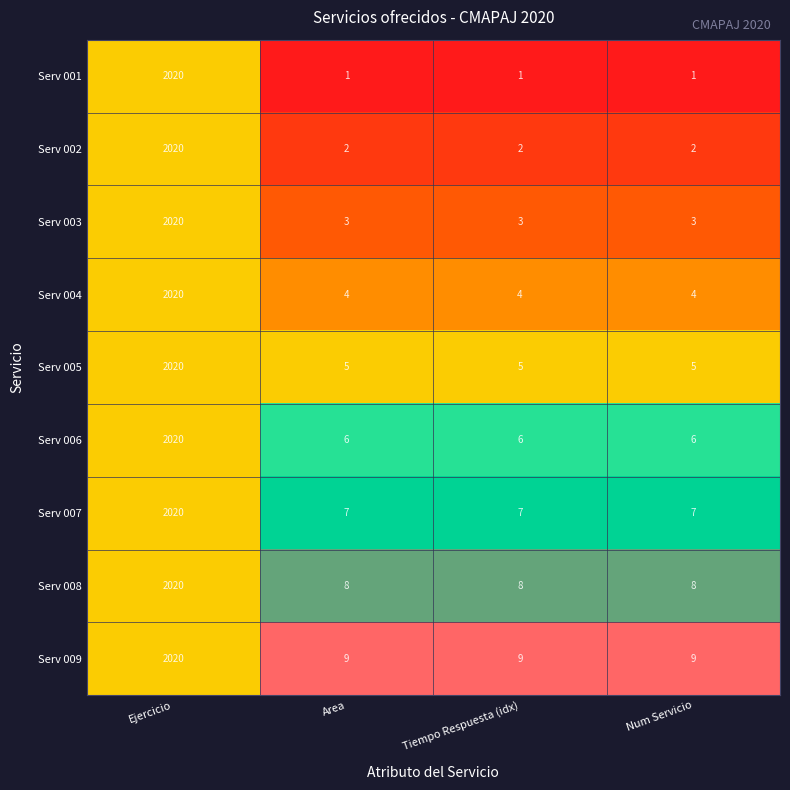

True or false: Serv 009 has a value of 9 at Num Servicio.

True